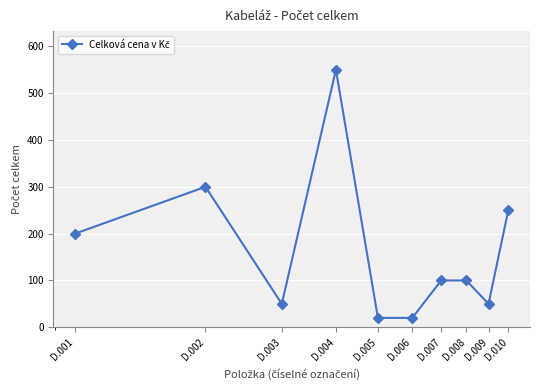

What is the value of the 10th point from the left?

250